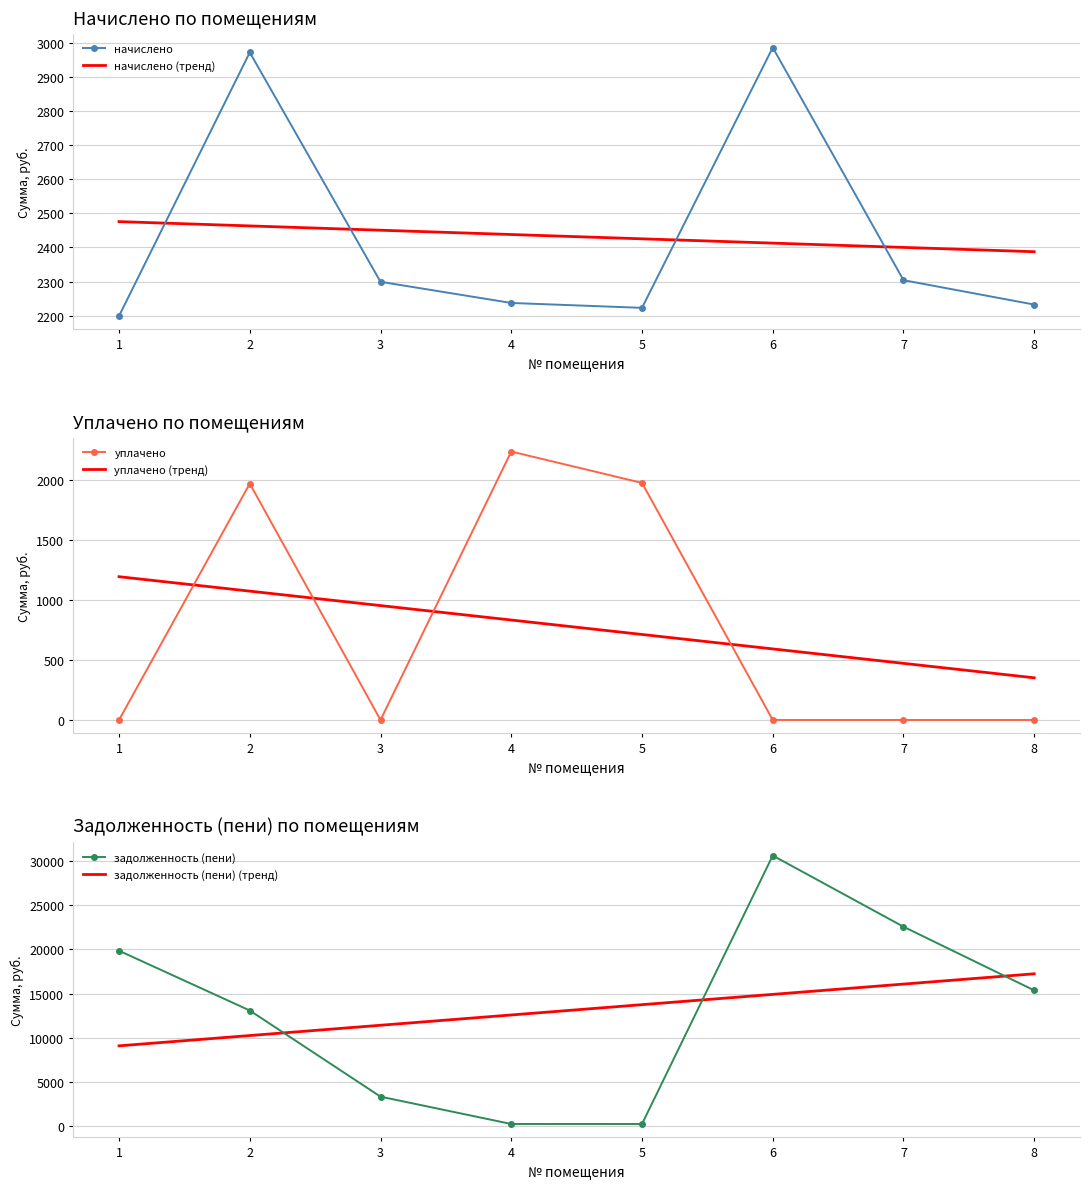

At which label does задолженность (пени) reach its minimum?

5